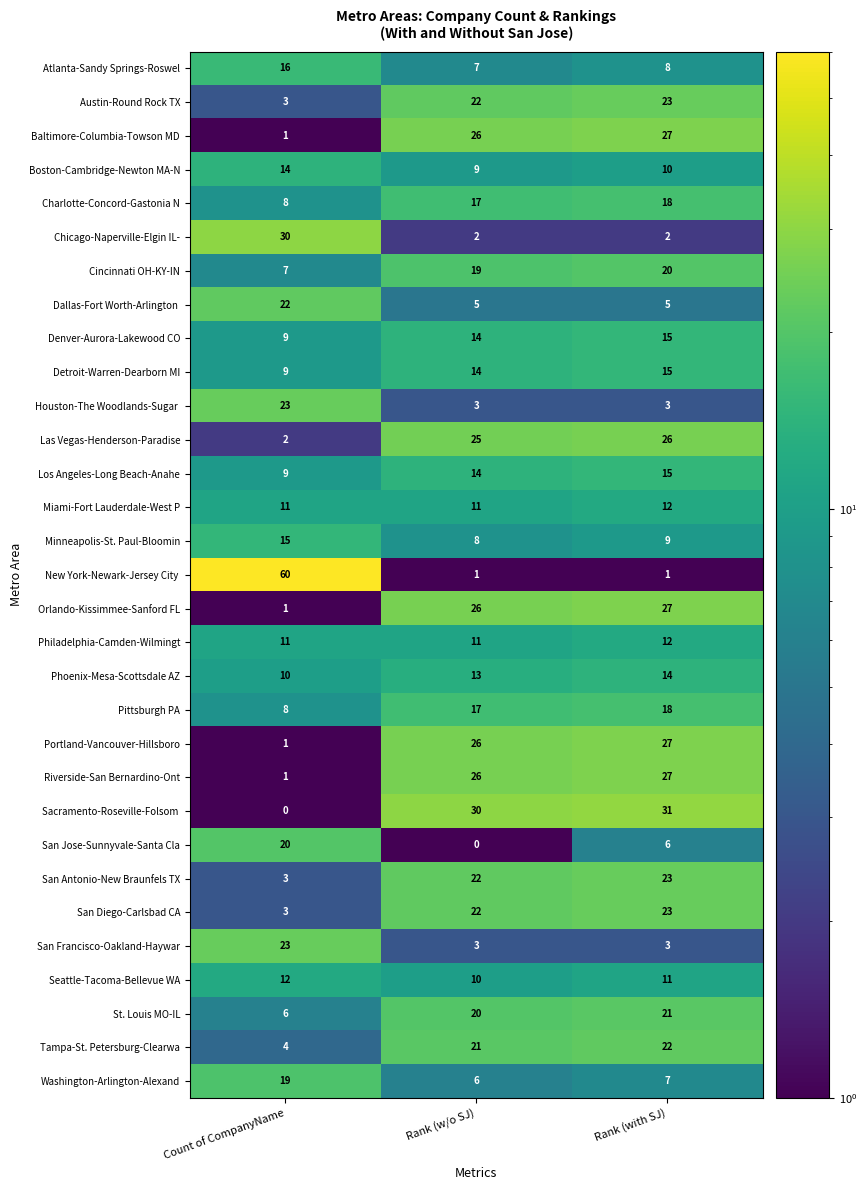

Is it true that San Diego-Carlsbad CA equals 23 at Rank (with SJ)?

True